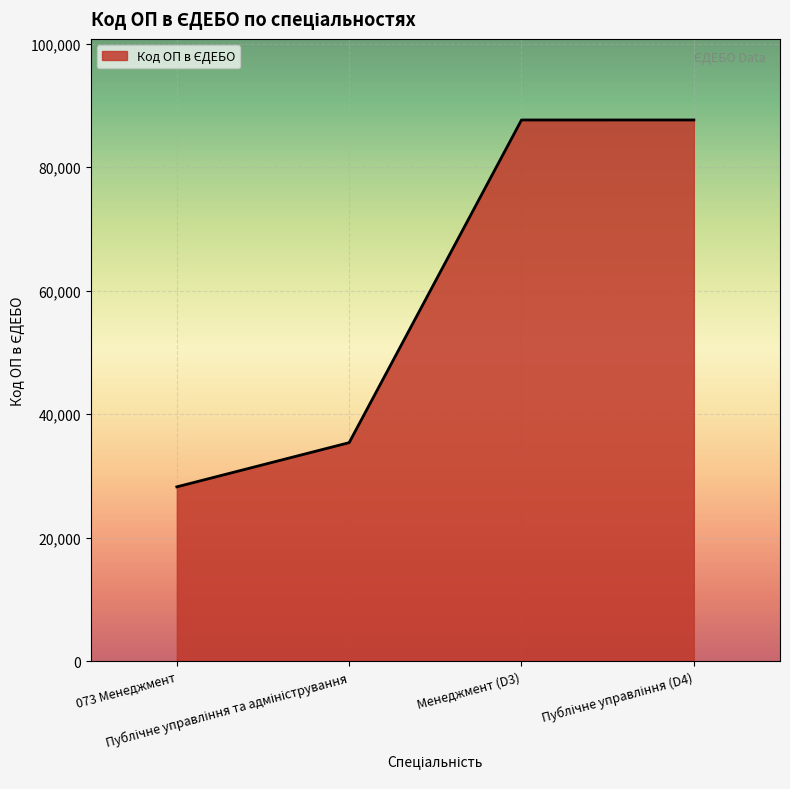

True or false: the data has more than 1 interior local peaks.

False